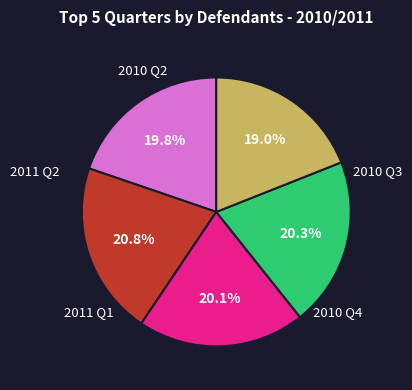

Is there a majority slice in this chart?

No